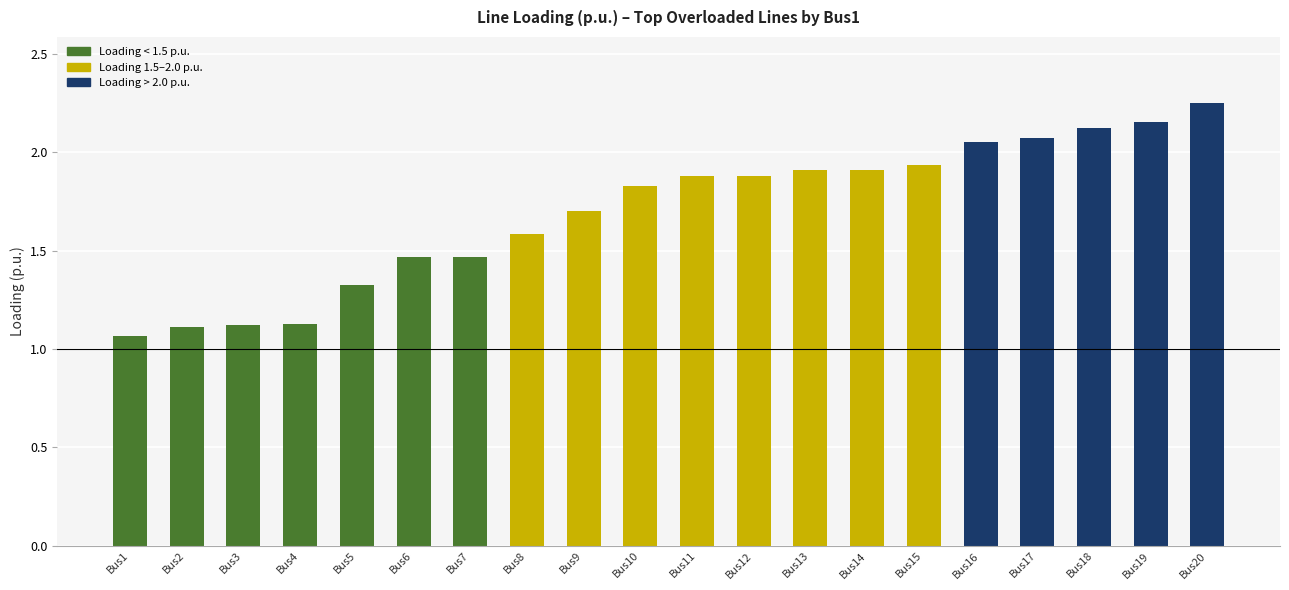

Which category has the lowest value across all series?

Bus1